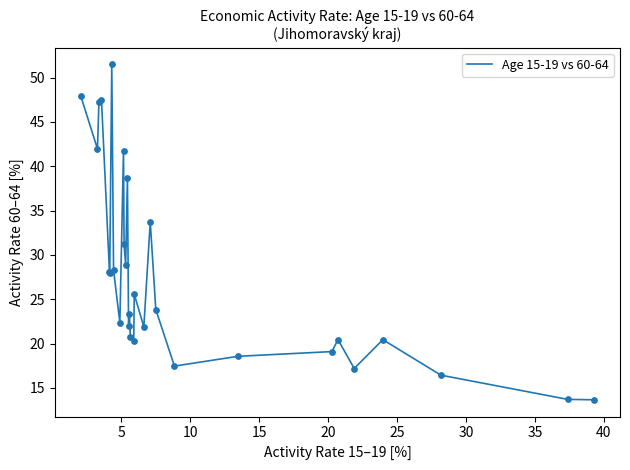

What is the greatest value displayed?

51.5